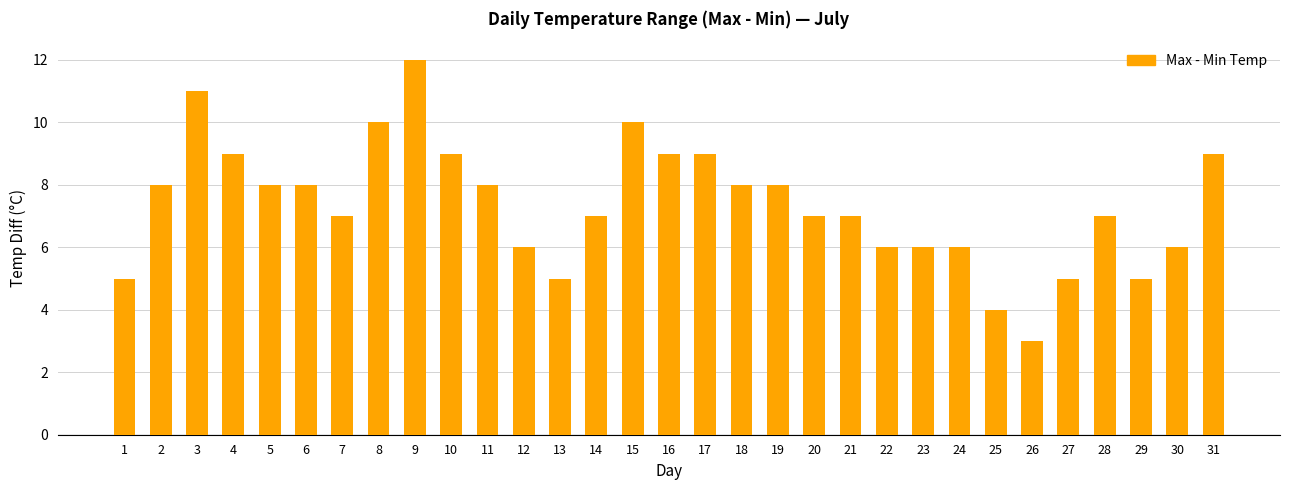

The value at 23 is 11. True or false?

False